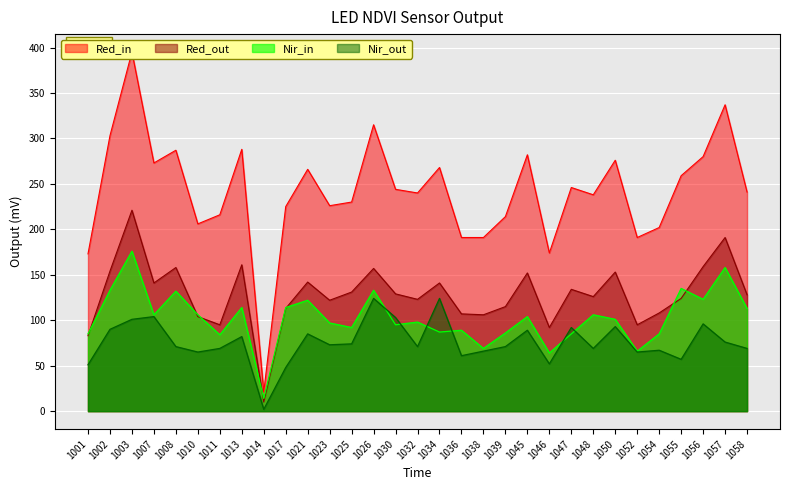

Which category has the highest value in the Nir_in series?

1003